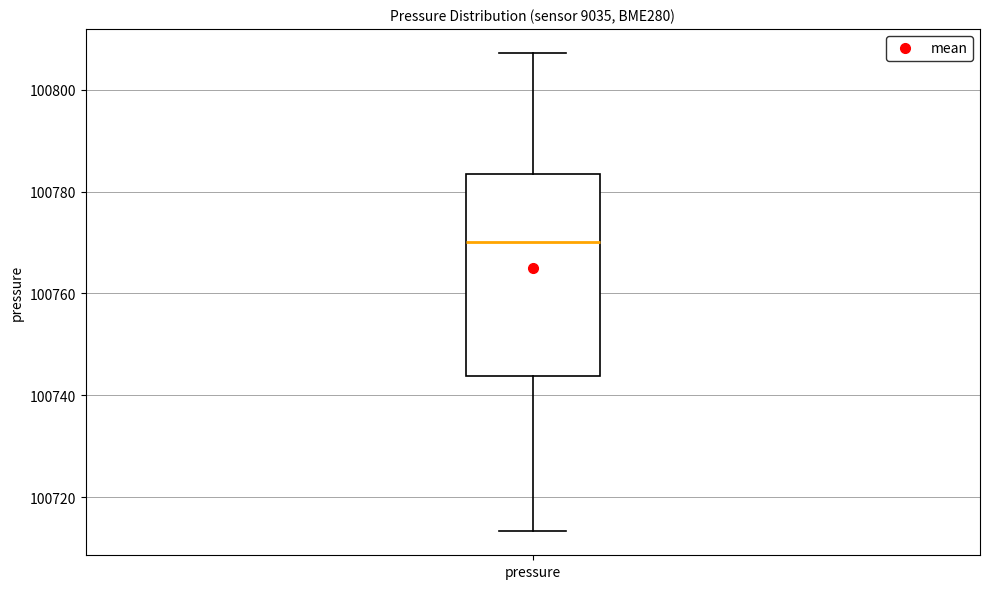

Transcribe this box plot: give where the median line is, the range the box spans, and where the two whiskers end, as read against the y-axis. The values are not printed on the chart, so give them approximately, as read against the axis.

median 100770, box 100744 to 100784, whiskers 100714 to 100808